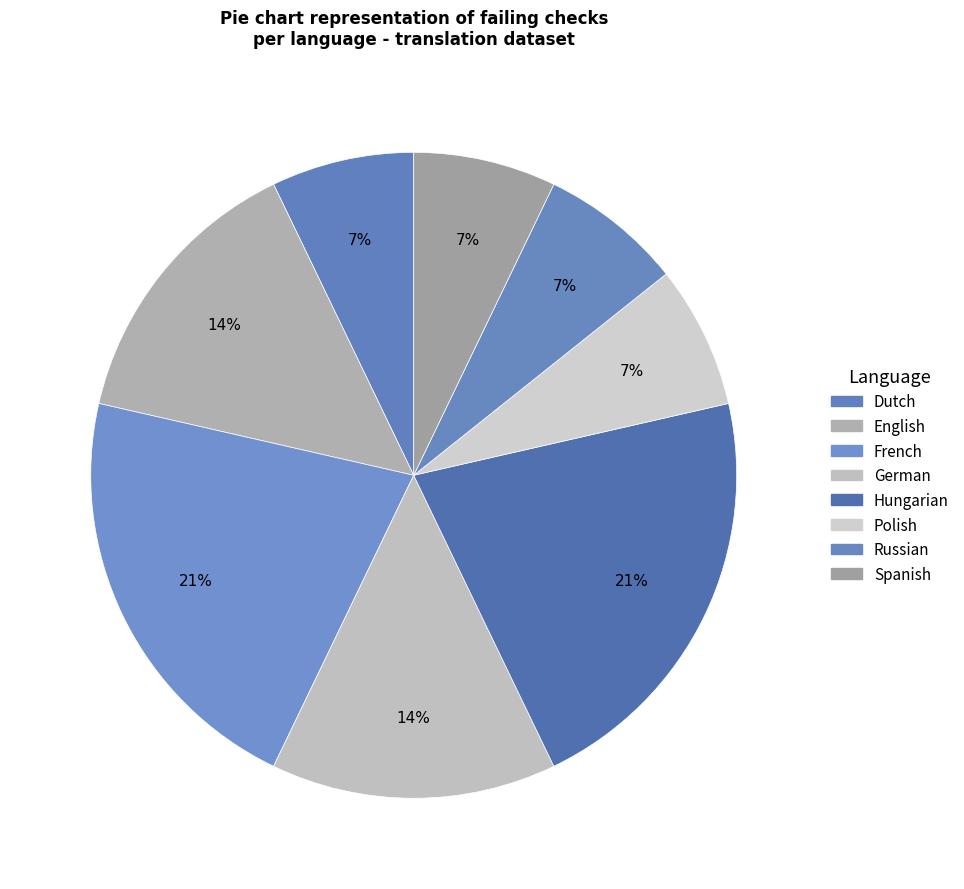

To the nearest percent, what is the average slice percentage?

12%